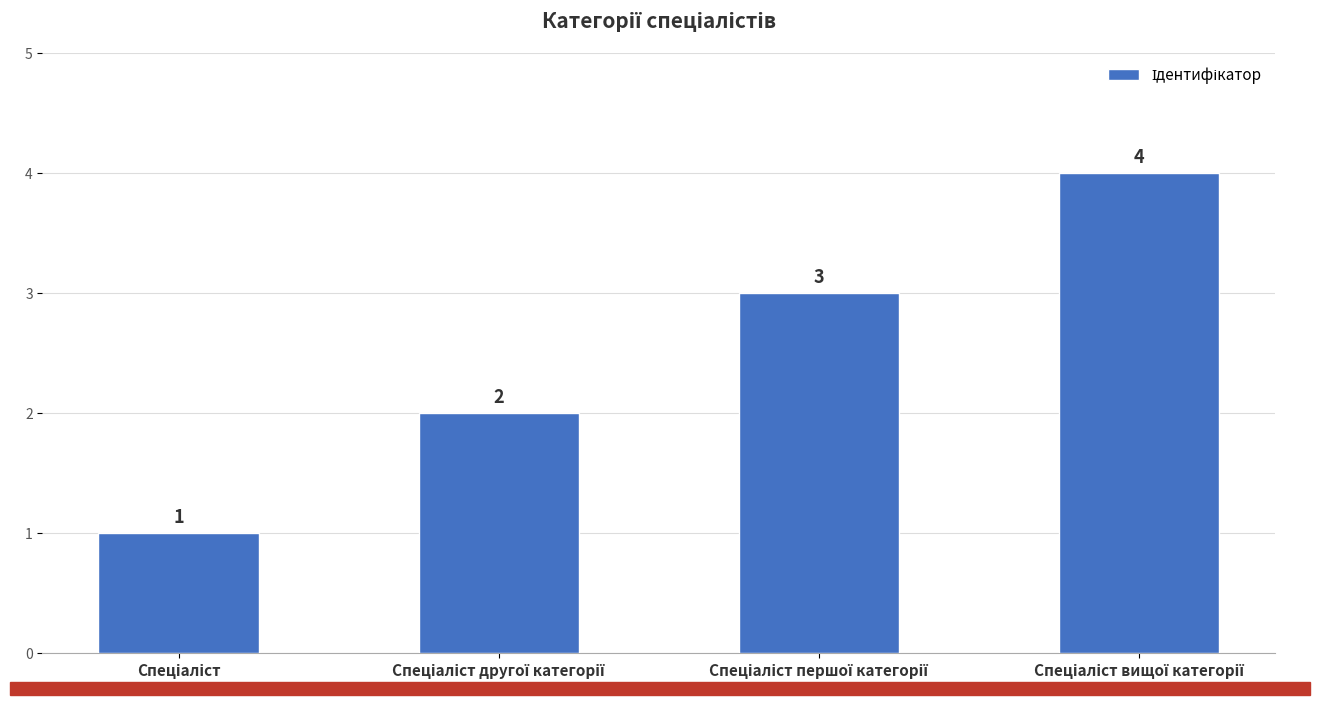

Are the bars grouped side by side (vs. stacked)?

No